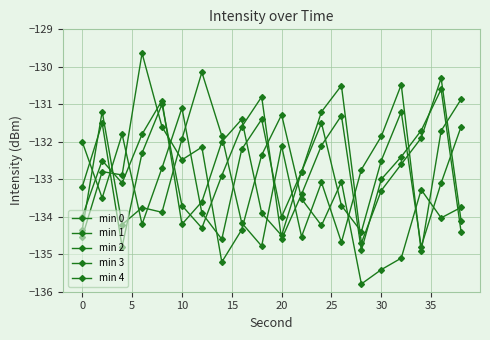

What is the difference between the maximum and second lowest values in the min 0 series?

4.6